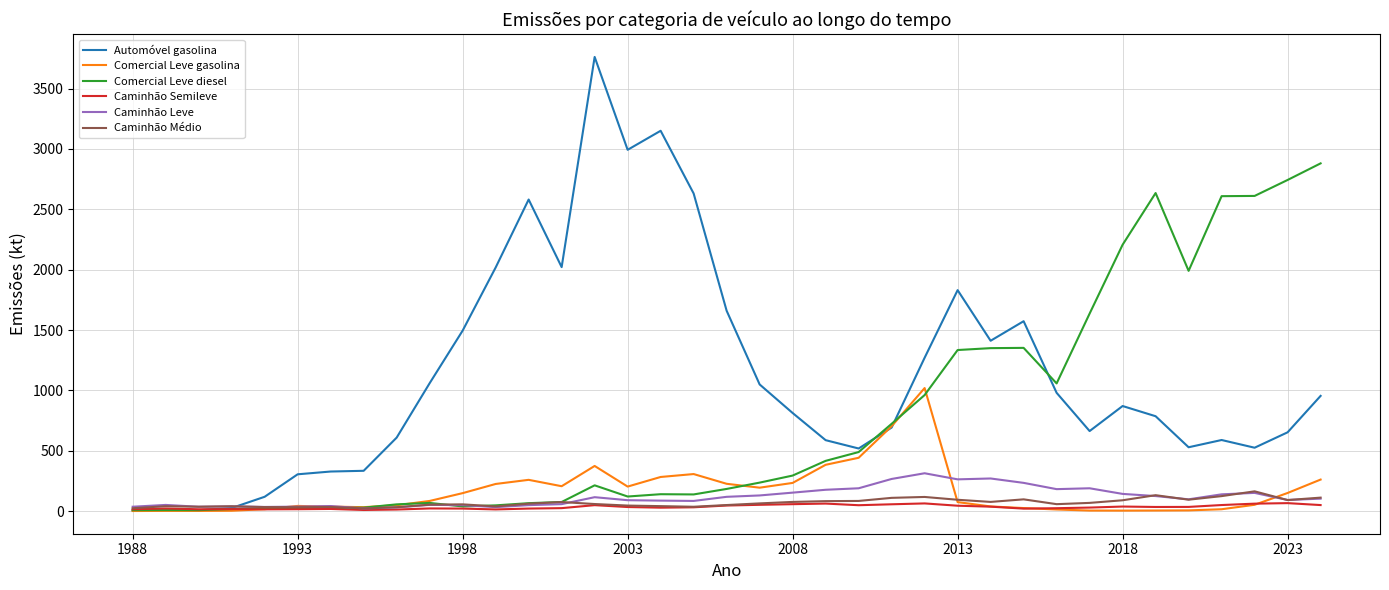

What is the maximum value shown in the chart?

3762.3